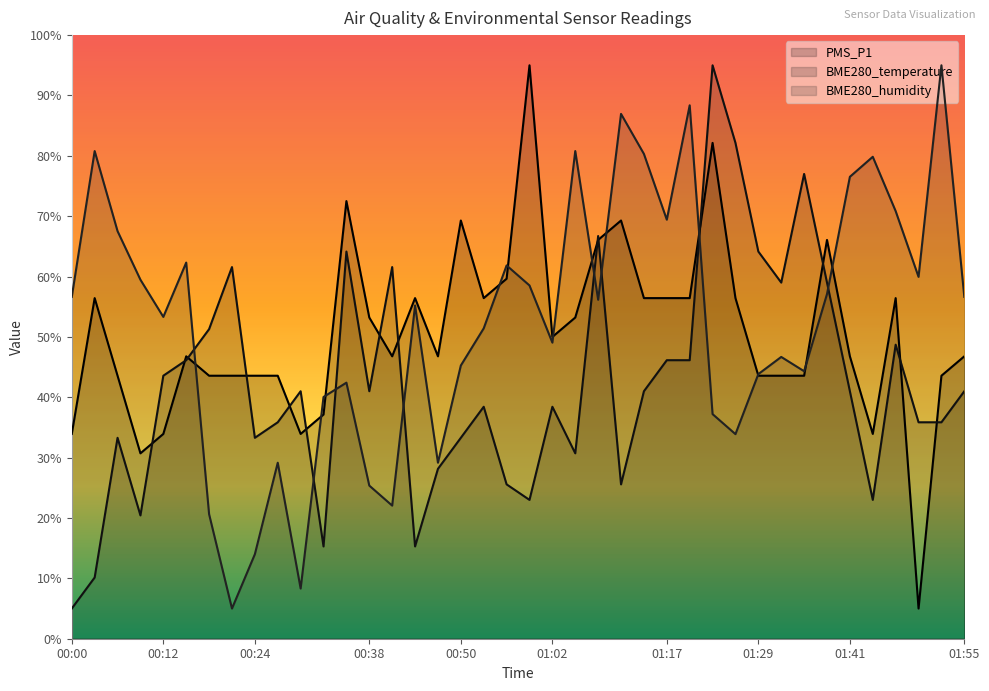

Between 01:02 and 01:14, which series saw the biggest shift?

BME280_humidity